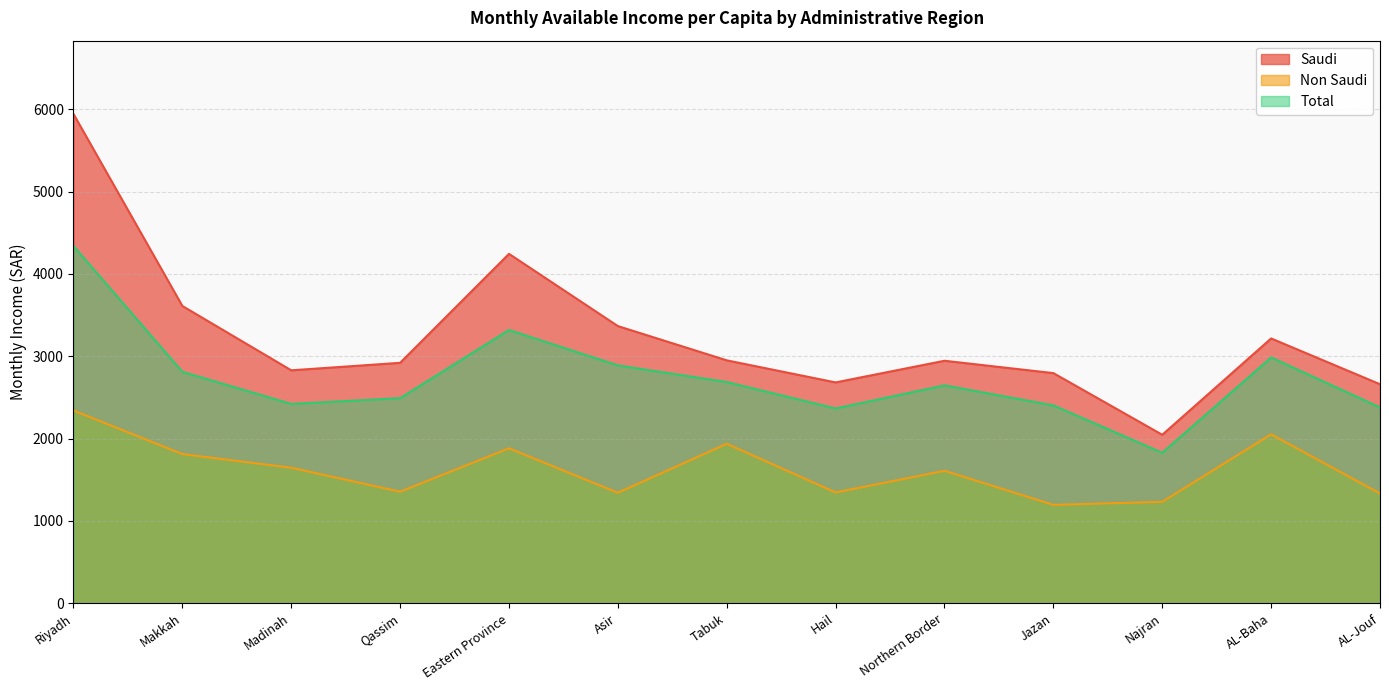

Which label corresponds to the largest value in the chart?

Riyadh